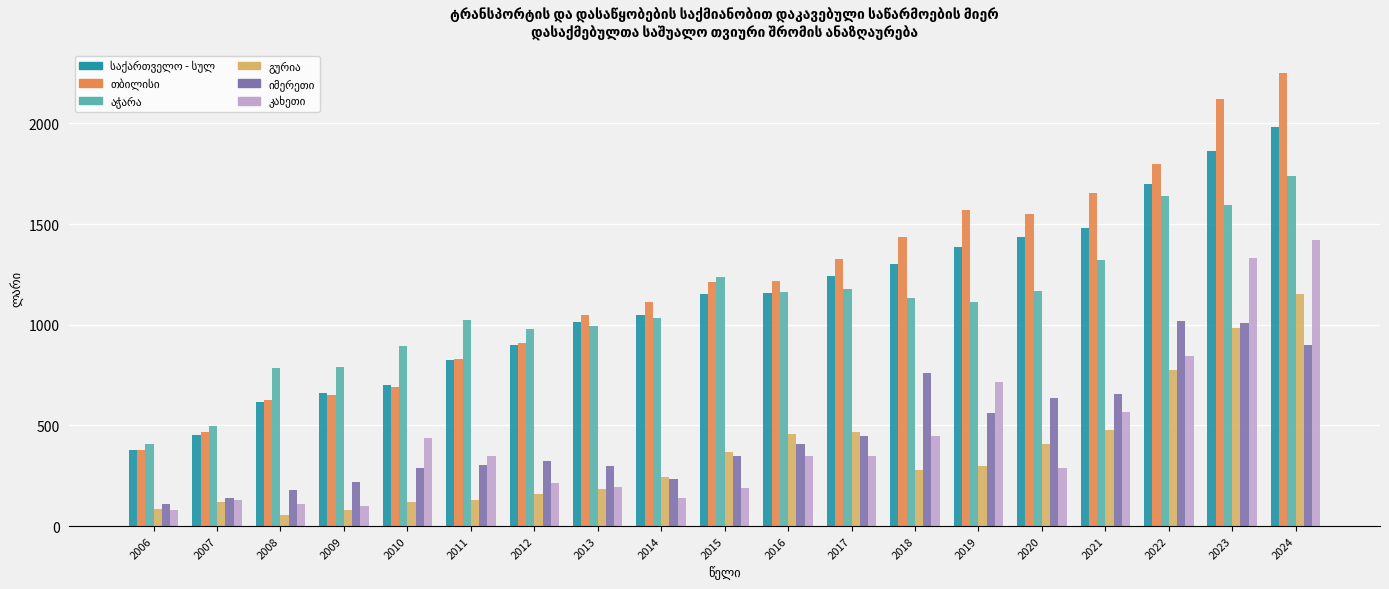

What is the greatest value displayed?

2251.4